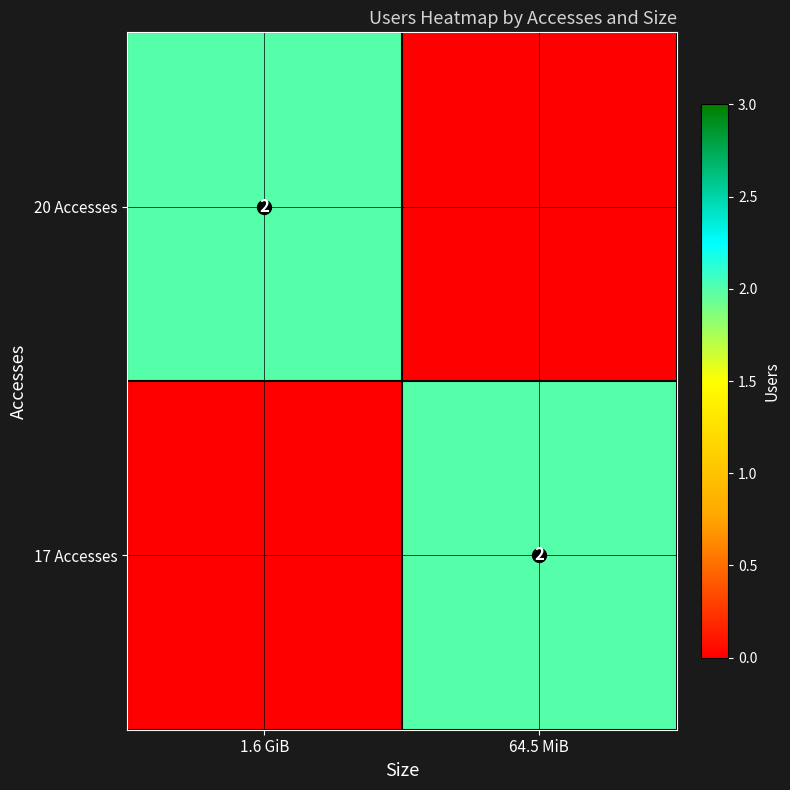

True or false: 17 Accesses has a value of 1 at 64.5 MiB.

False